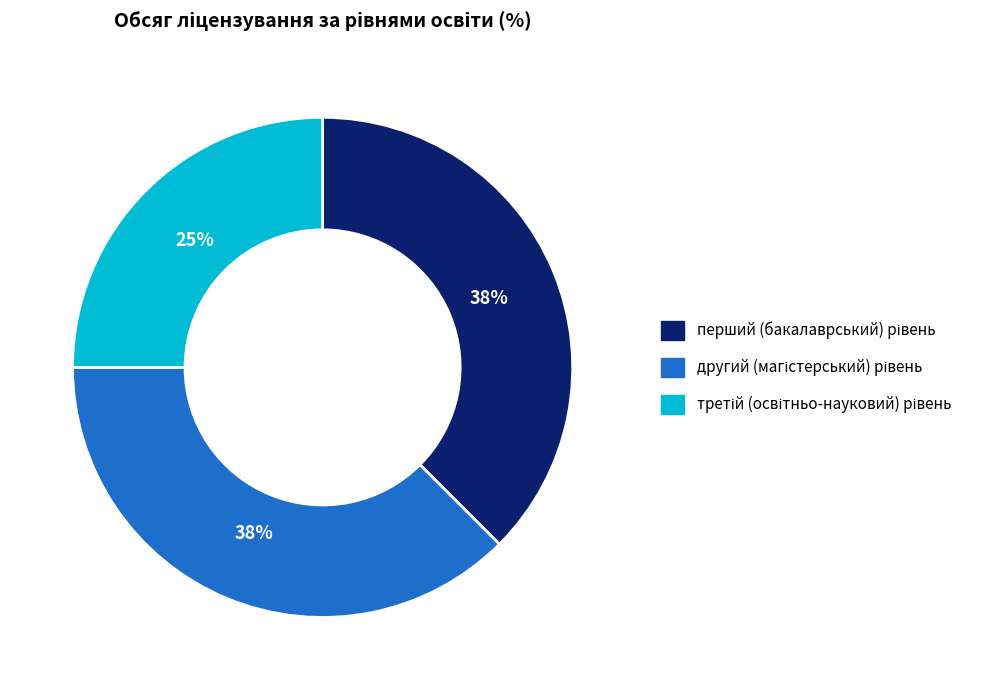

To the nearest percent, what is the average slice percentage?

33%